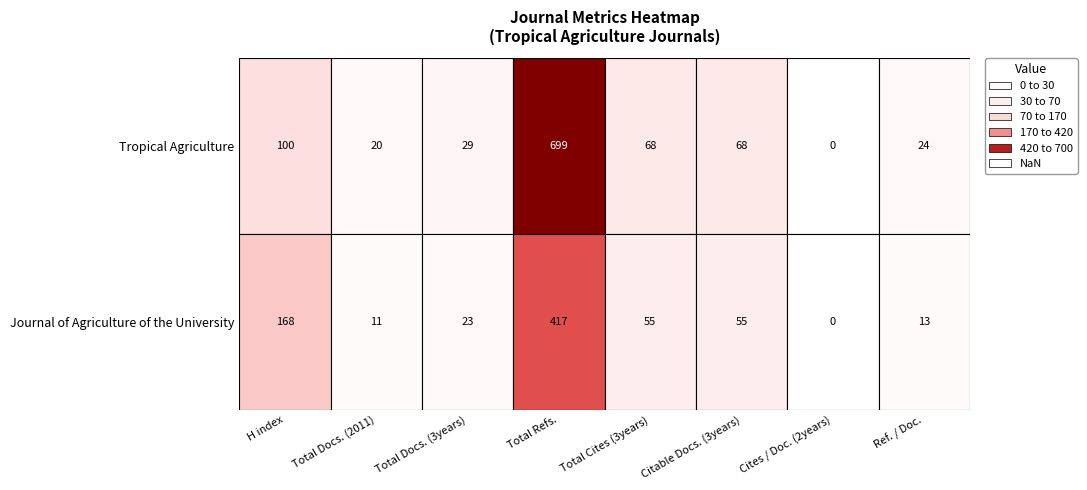

Rank the series by their average value, from highest to lowest.

Tropical Agriculture, Journal of Agriculture of the University